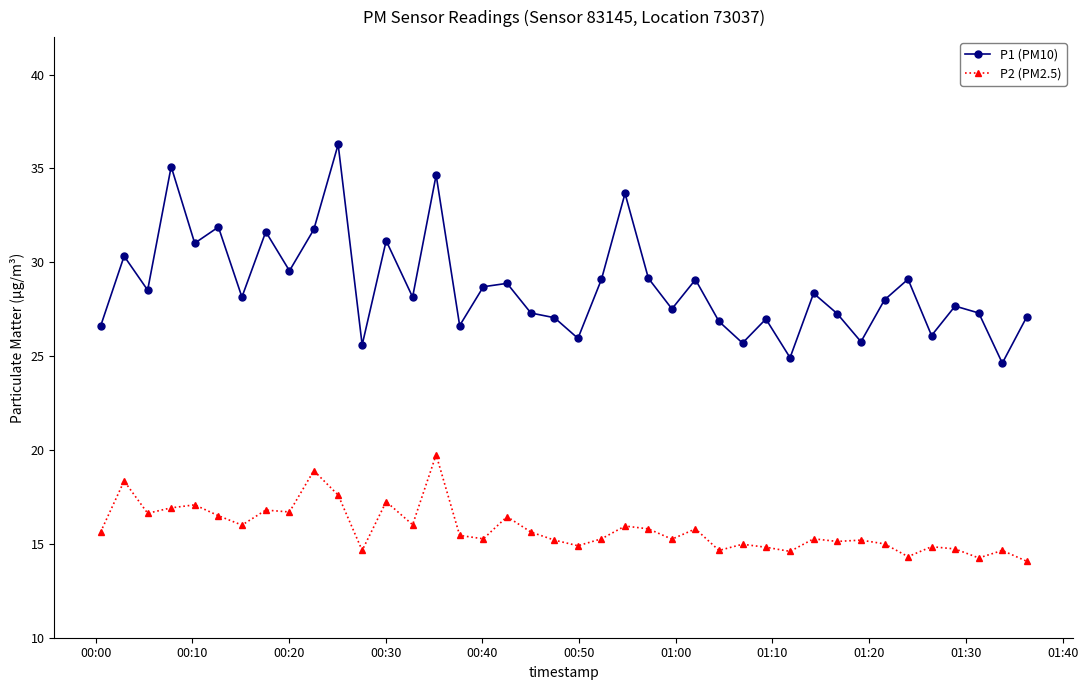

Which series has the largest total across all categories?

P1 (PM10)